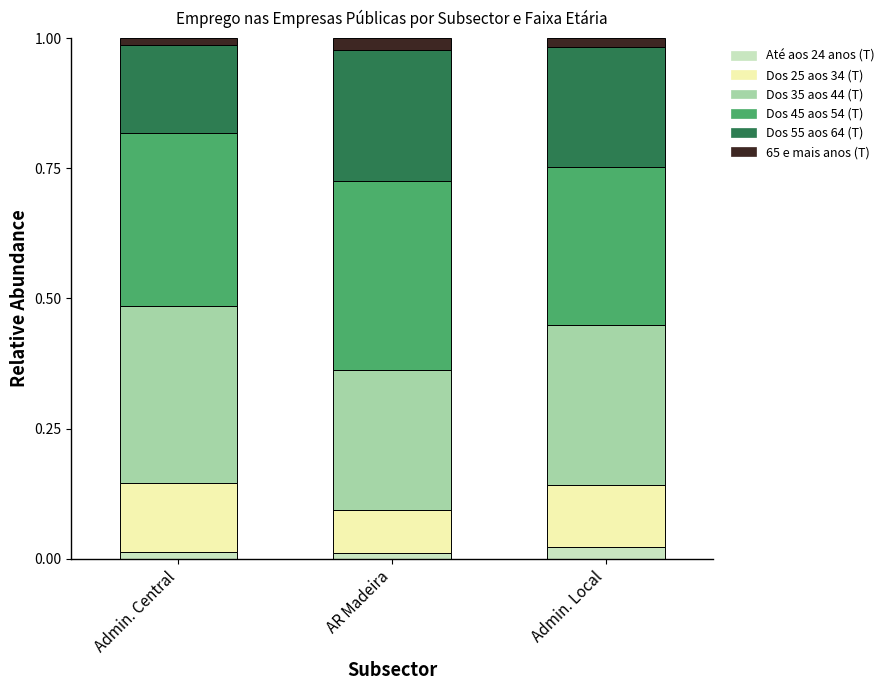

What are all the series names shown in the legend?

Até aos 24 anos (T), Dos 25 aos 34 (T), Dos 35 aos 44 (T), Dos 45 aos 54 (T), Dos 55 aos 64 (T), 65 e mais anos (T)